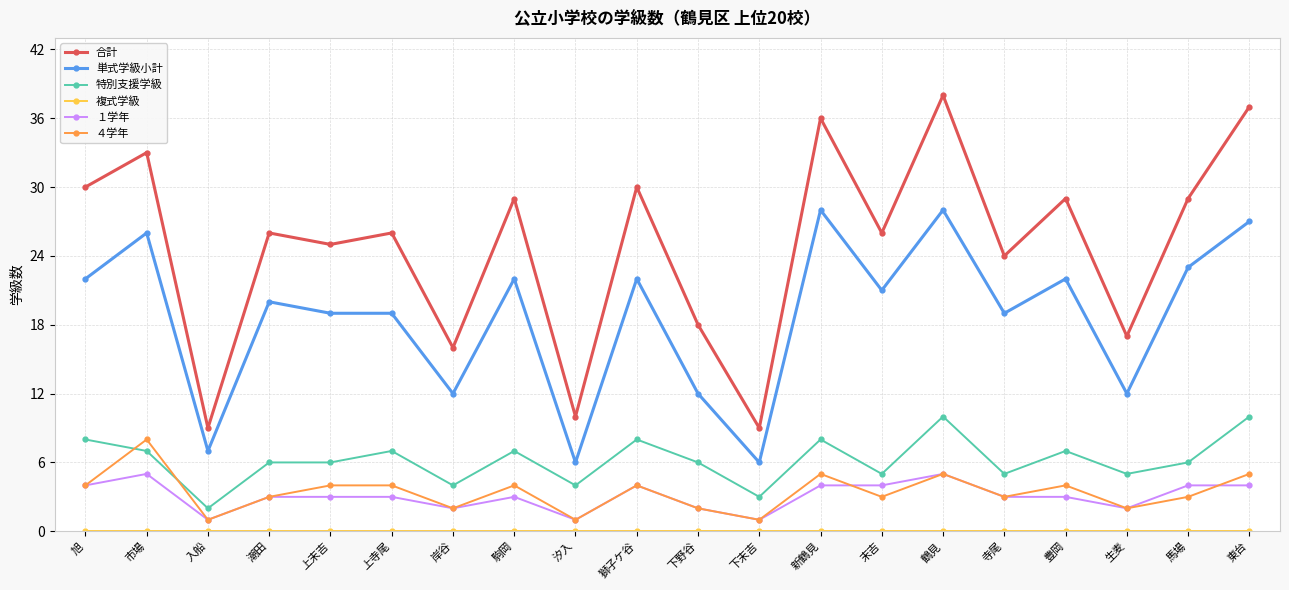

True or false: 特別支援学級 has more than 1 interior local peaks.

True